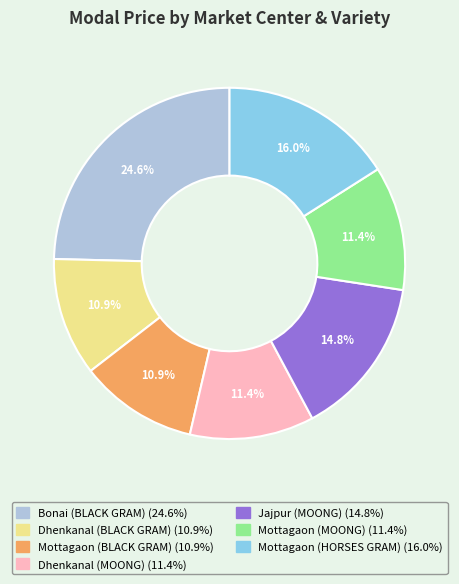

Count the number of slices in the pie.

7